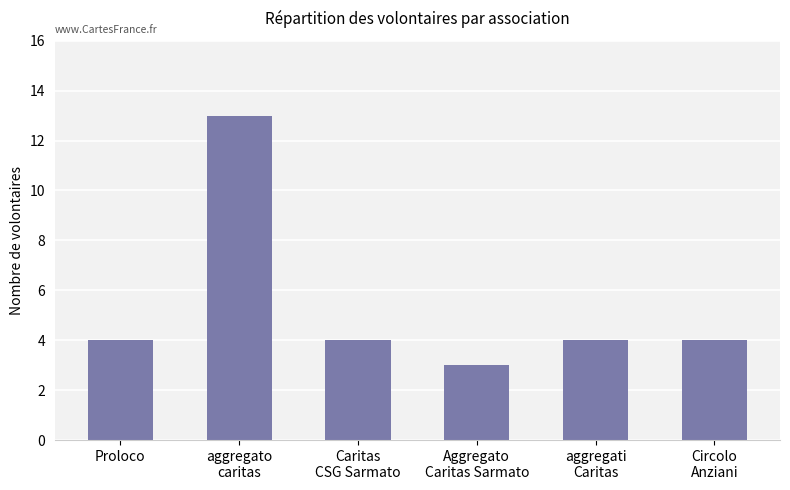

What position from the right is Proloco?

6